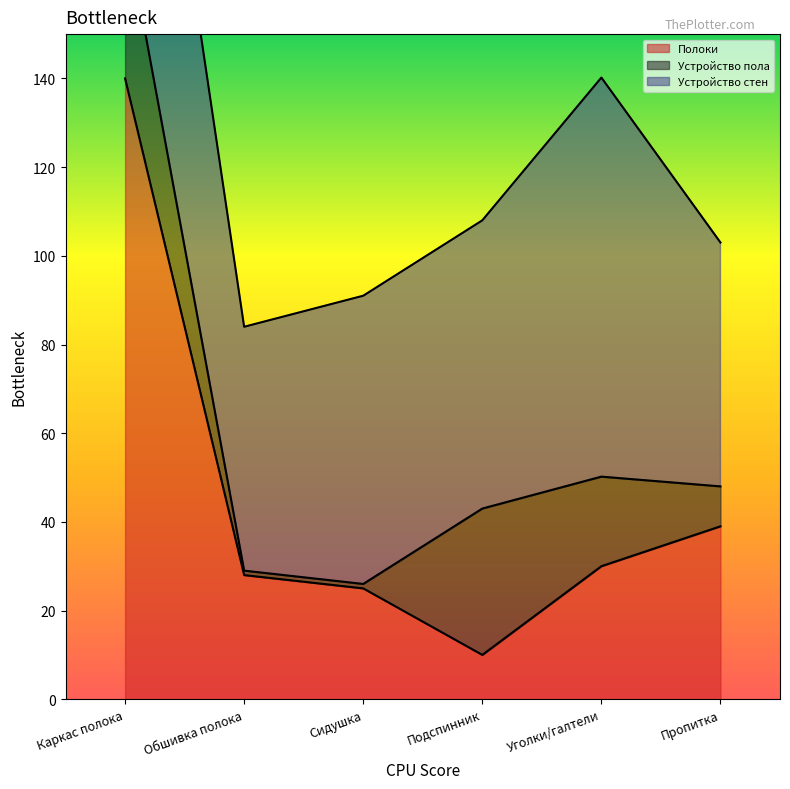

At which label is Устройство пола closest to 18?

Уголки/галтели